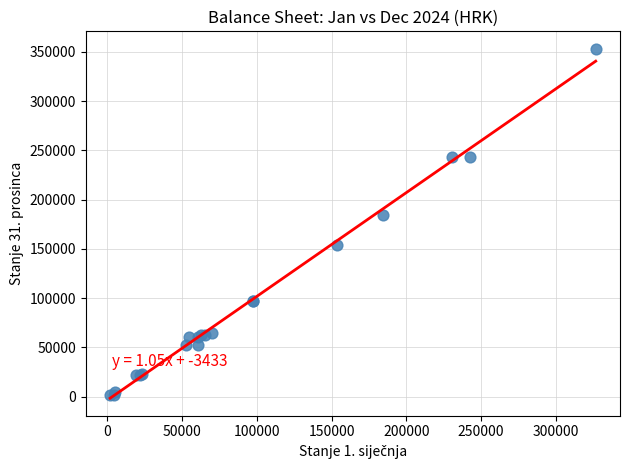

What Y value in the scatter plot is closest to 177519?

184605.7